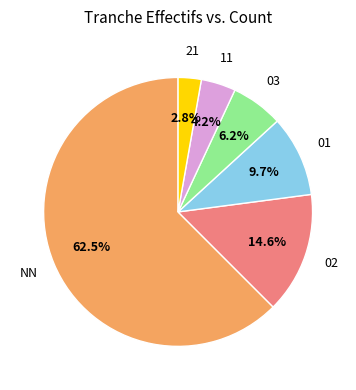

Is there a majority slice in this chart?

Yes